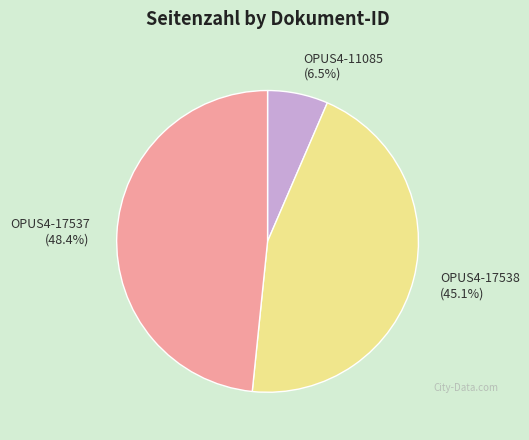

What percentage is NOT represented by OPUS4-17538?

54.9%